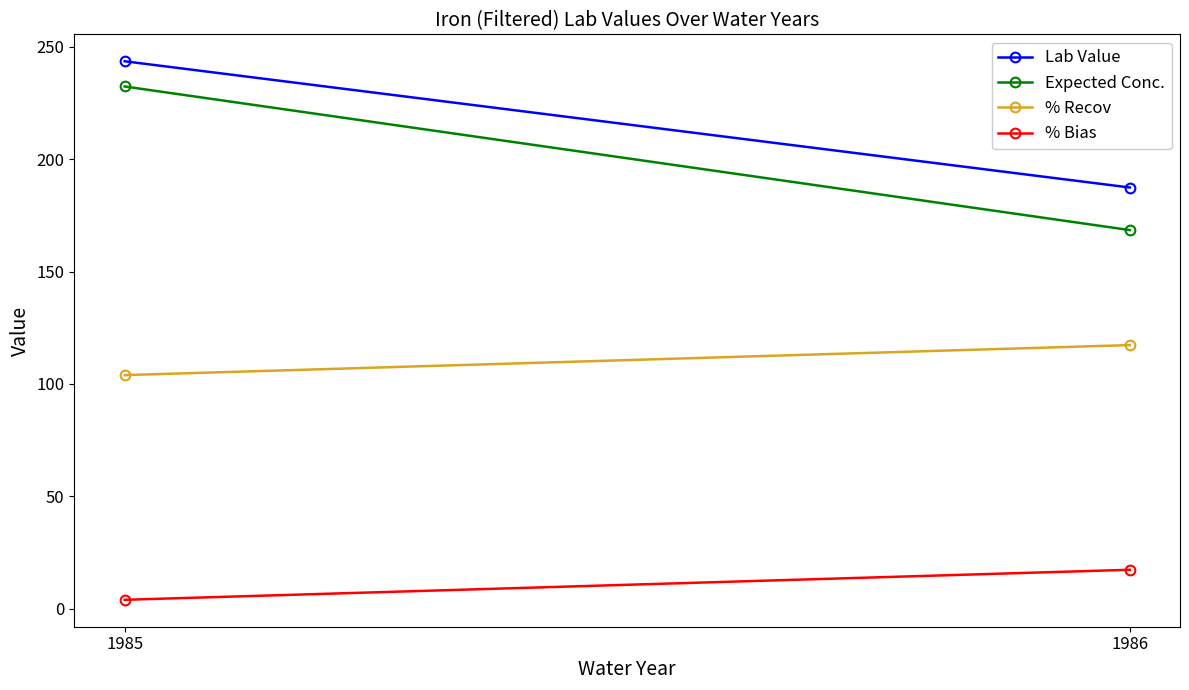

How many values in the Lab Value series are below 243?

1